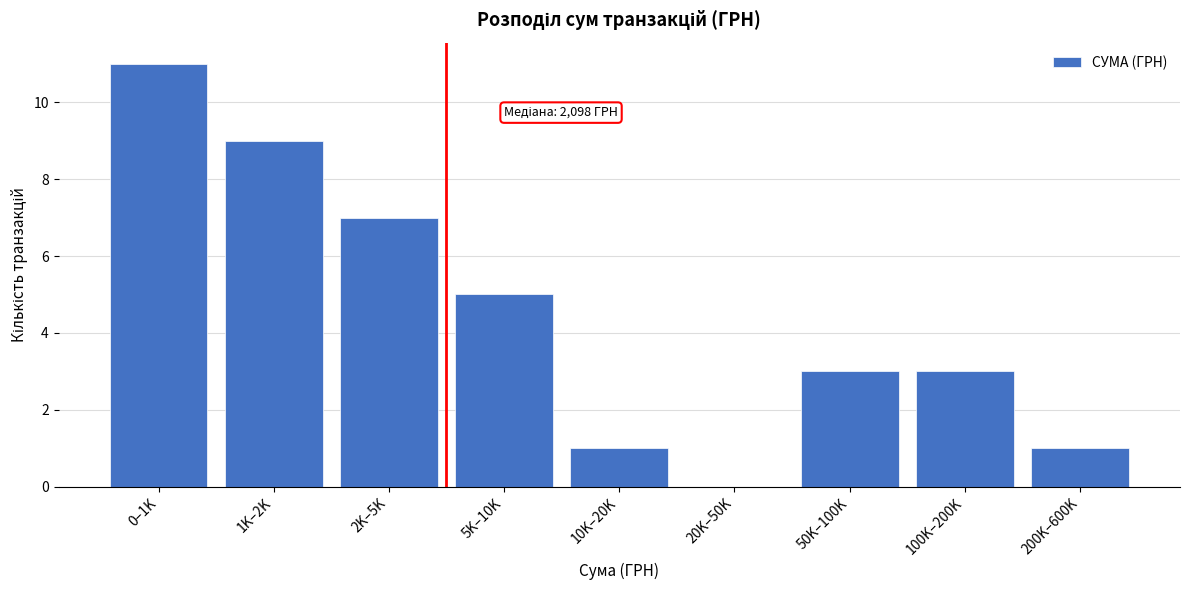

Reading right to left, transcribe all the data shown in this chart.

200K–600K=1	100K–200K=3	50K–100K=3	20K–50K=0	10K–20K=1	5K–10K=5	2K–5K=7	1K–2K=9	0–1K=11